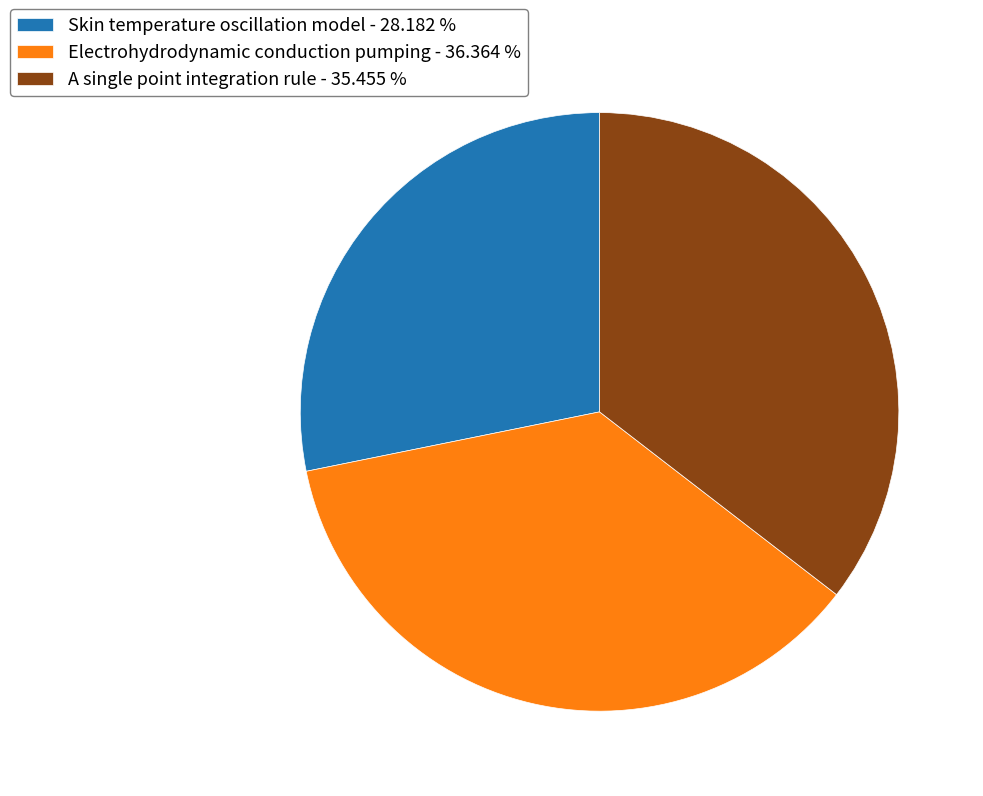

Which slice is the smallest?

Skin temperature oscillation model